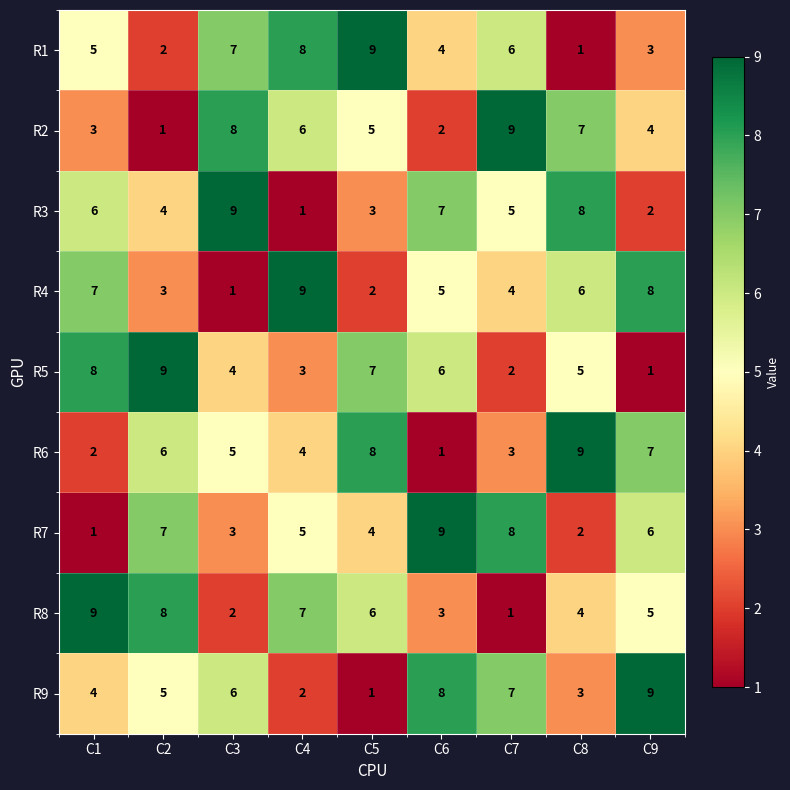

At how many categories does at least one series exceed 7?

9